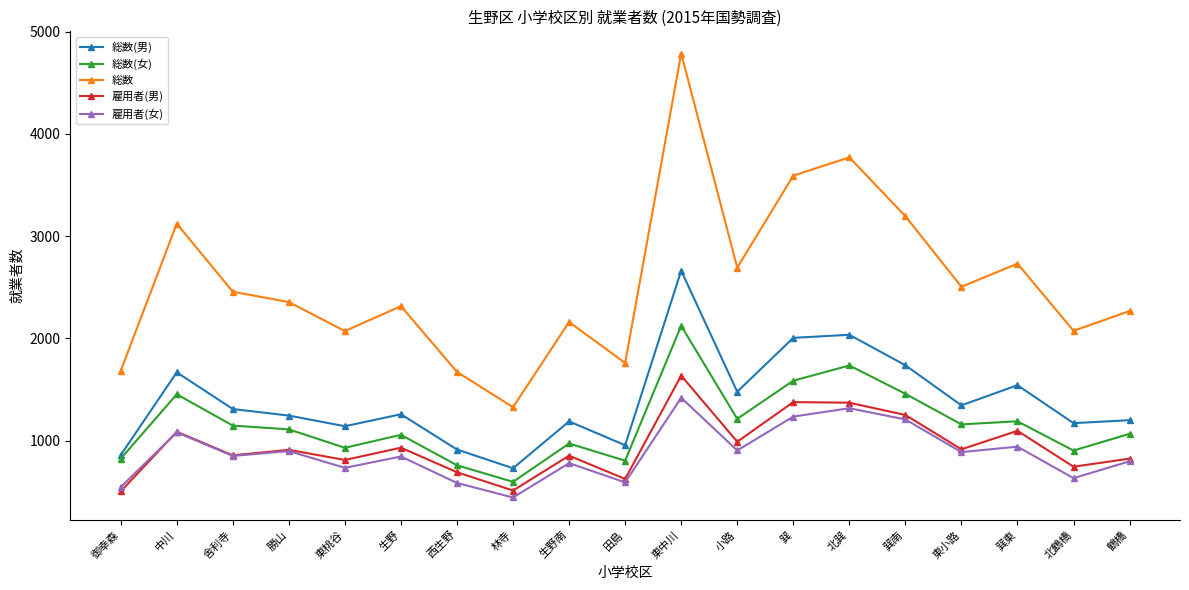

At which category does 雇用者(女) reach its first local peak?

中川